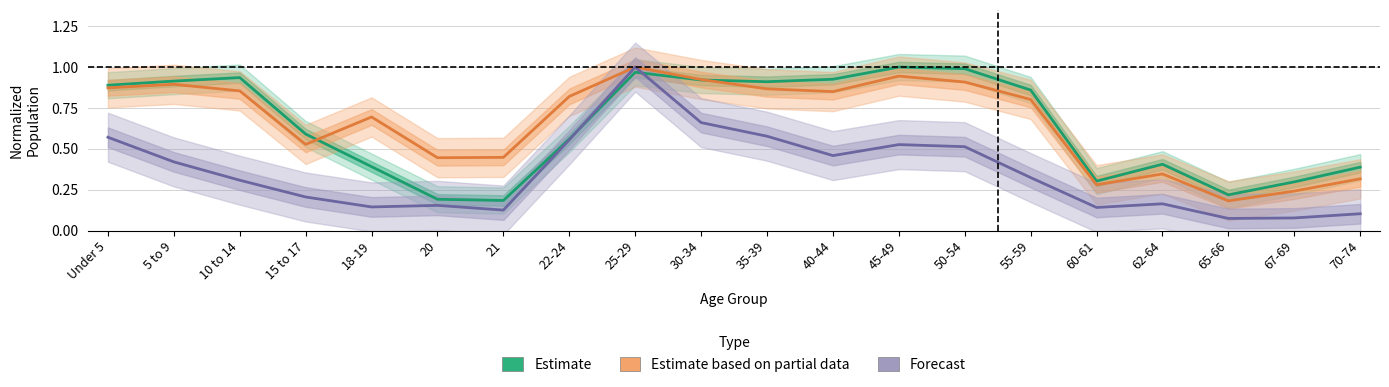

What is the total value across all series at 55-59?

2.0